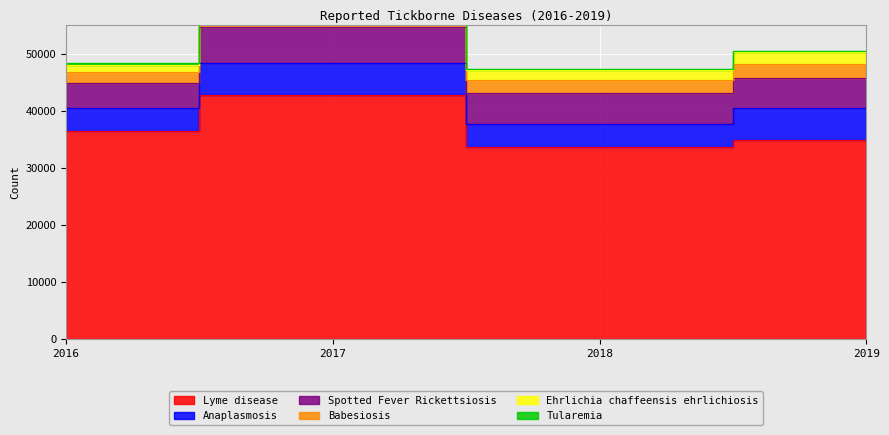

True or false: Babesiosis and Tularemia cross at least once.

False